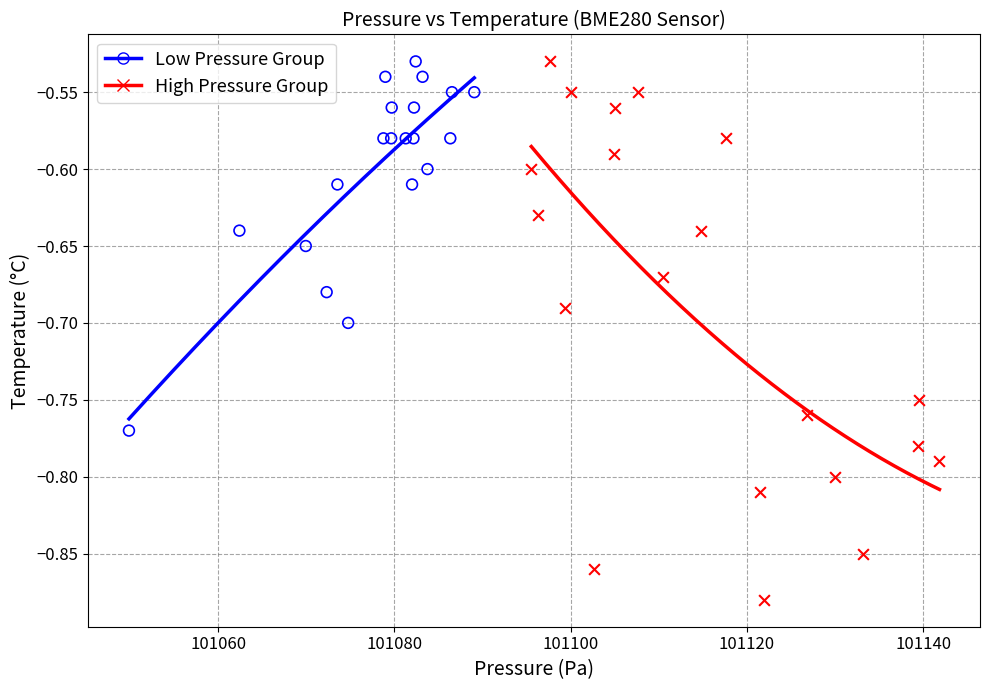

Which series reaches the minimum Y coordinate?

High Pressure Group